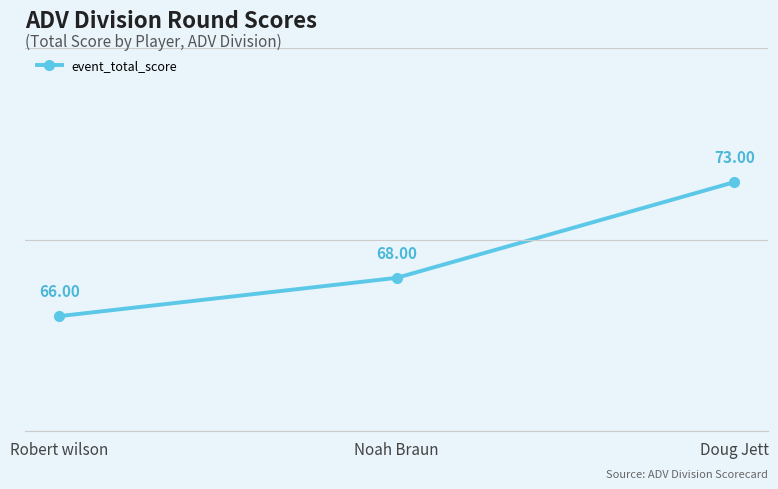

True or false: the data shows 36 at Robert wilson.

False